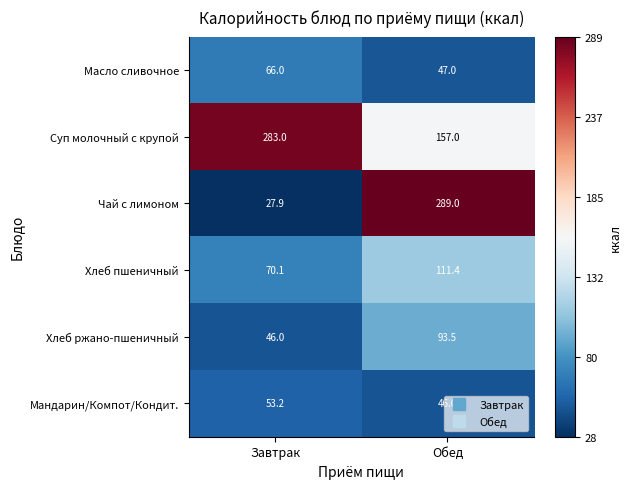

Which series has the widest spread of values?

Чай с лимоном